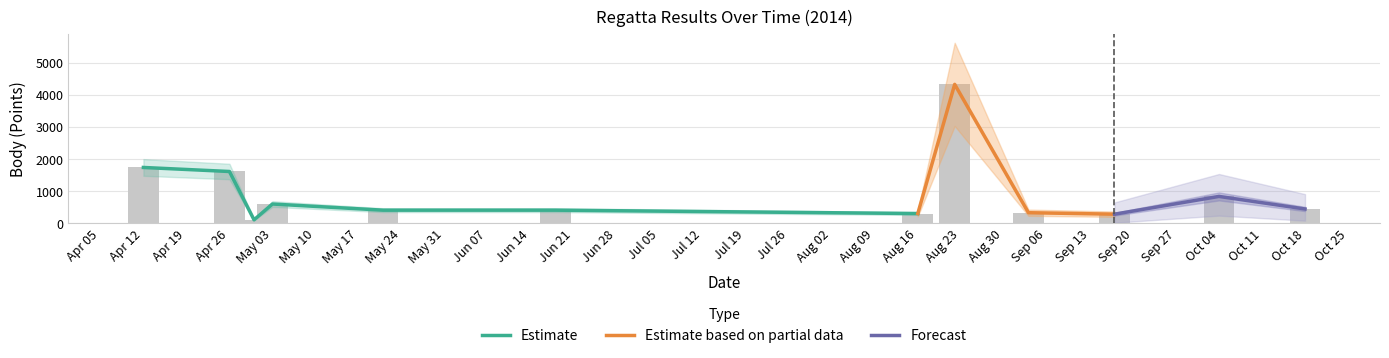

Which has a higher value, 2014-04-12 or 2014-05-21?

2014-04-12